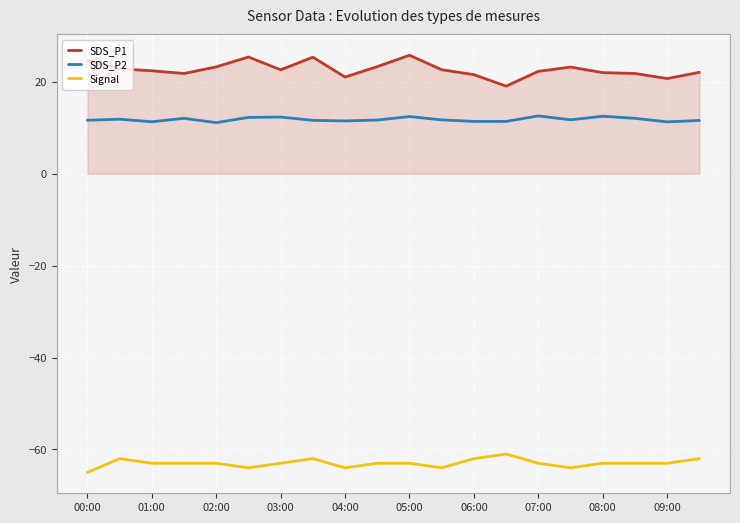

What is the lowest value of the SDS_P2 series?

11.1